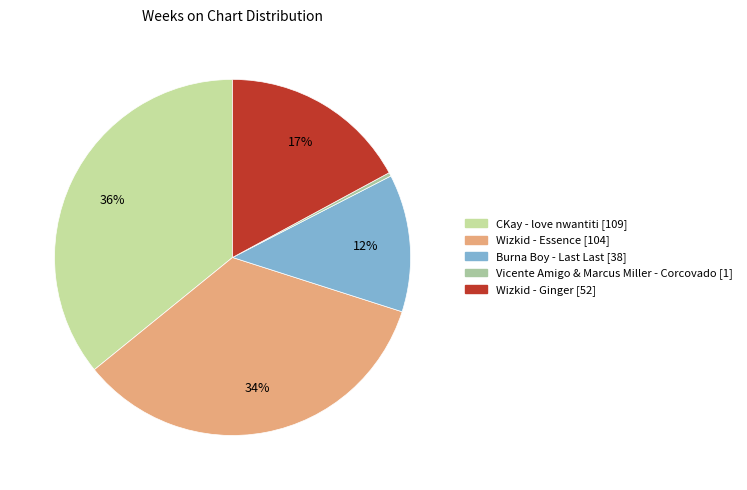

Is there a majority slice in this chart?

No